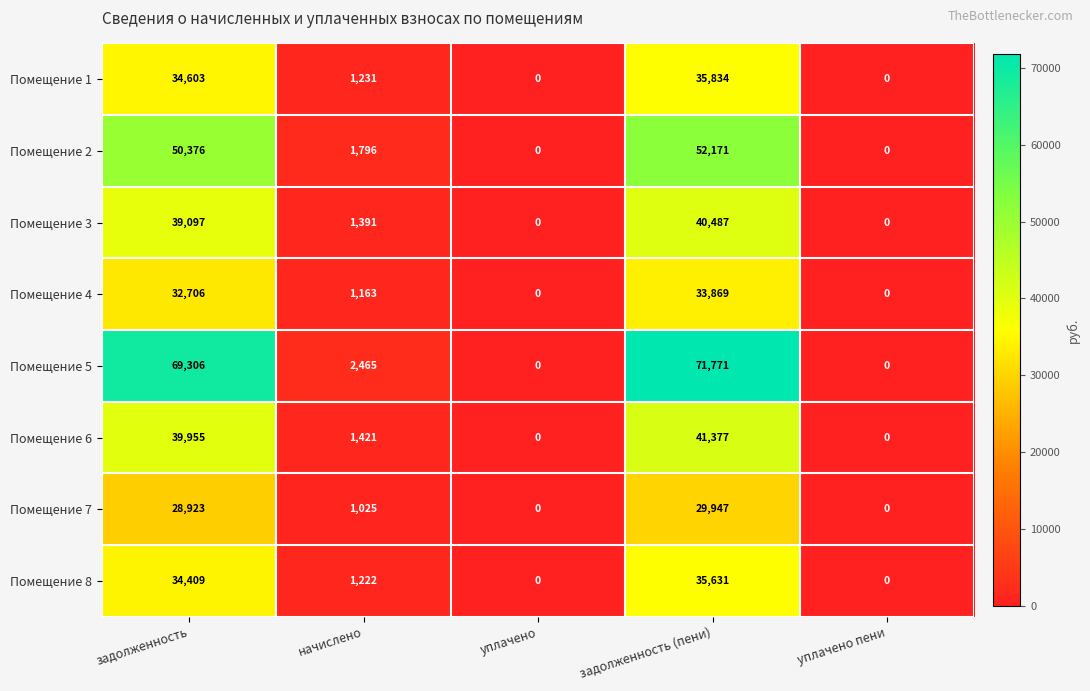

Which series changed the most between задолженность and задолженность (пени)?

Помещение 5